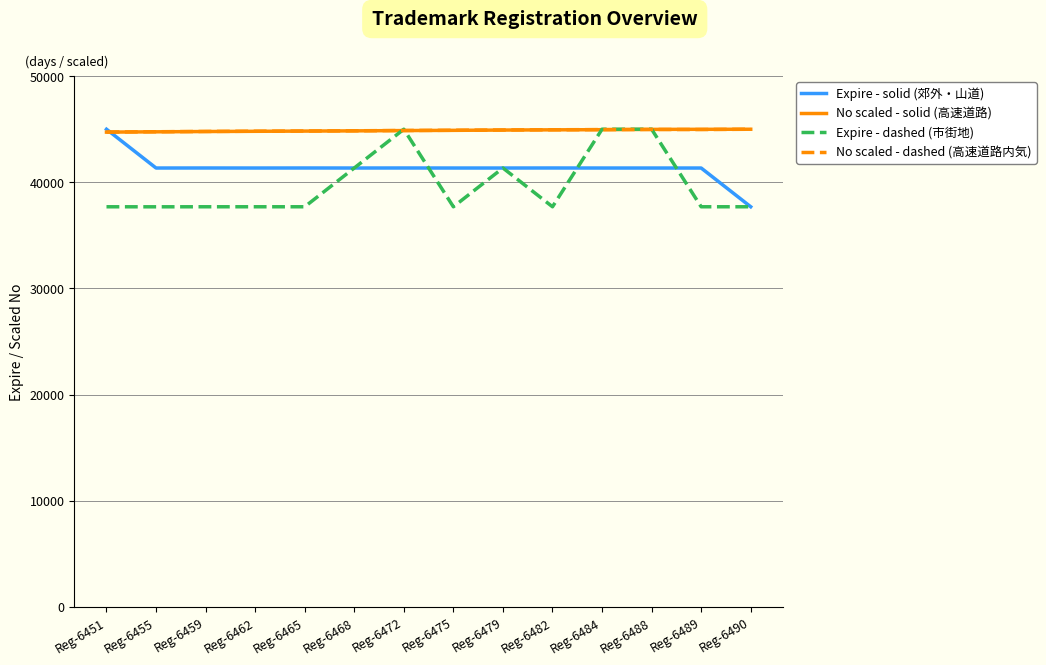

What is the difference between the second highest and minimum values in the No scaled - dashed (高速道路内気) series?

242.6